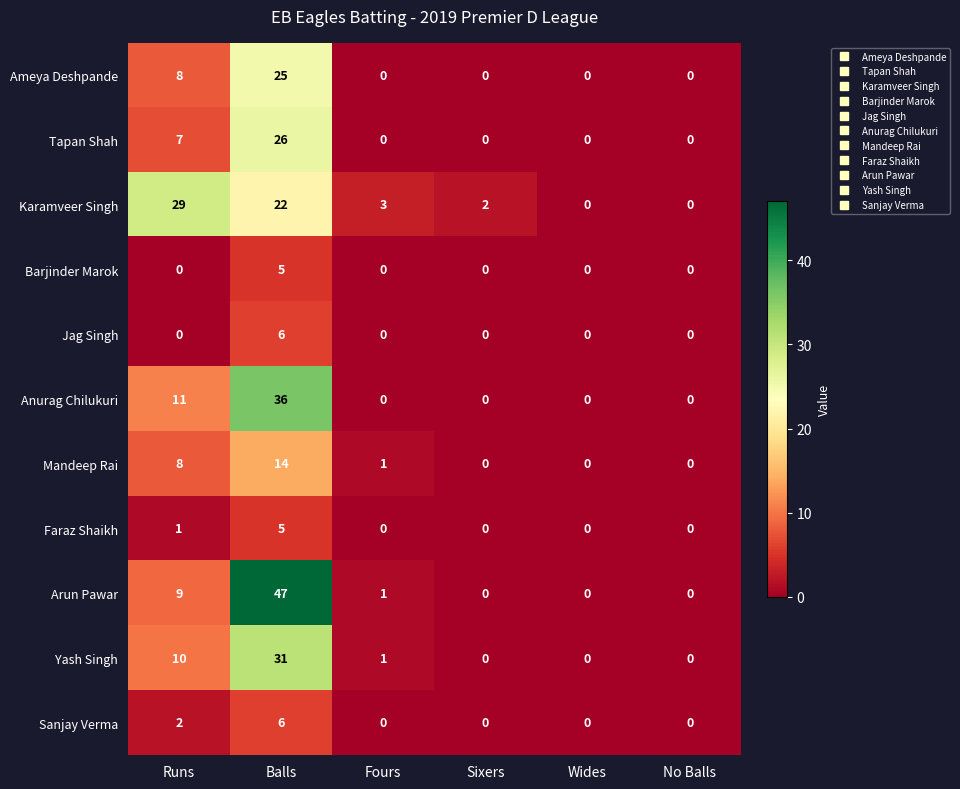

What is the maximum value shown in the chart?

47